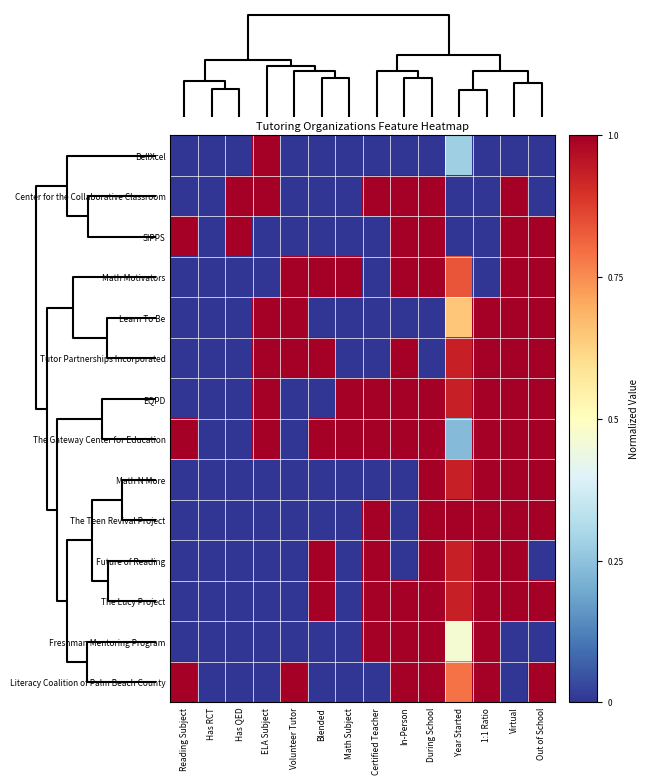

Reading left to right, list all the values displayed in this chart.

BellXcel: Reading Subject=0.0	Has RCT=0.0	Has QED=0.0	ELA Subject=1.0	Volunteer Tutor=0.0	Blended=0.0	Math Subject=0.0	Certified Teacher=0.0	In-Person=0.0	During School=0.0	Year Started=0.3	1:1 Ratio=0.0	Virtual=0.0	Out of School=0.0
Center for the Collaborative Classroom: Reading Subject=0.0	Has RCT=0.0	Has QED=1.0	ELA Subject=1.0	Volunteer Tutor=0.0	Blended=0.0	Math Subject=0.0	Certified Teacher=1.0	In-Person=1.0	During School=1.0	Year Started=0.0	1:1 Ratio=0.0	Virtual=1.0	Out of School=0.0
SIPPS: Reading Subject=1.0	Has RCT=0.0	Has QED=1.0	ELA Subject=0.0	Volunteer Tutor=0.0	Blended=0.0	Math Subject=0.0	Certified Teacher=0.0	In-Person=1.0	During School=1.0	Year Started=0.0	1:1 Ratio=0.0	Virtual=1.0	Out of School=1.0
Math Motivators: Reading Subject=0.0	Has RCT=0.0	Has QED=0.0	ELA Subject=0.0	Volunteer Tutor=1.0	Blended=1.0	Math Subject=1.0	Certified Teacher=0.0	In-Person=1.0	During School=1.0	Year Started=0.8	1:1 Ratio=0.0	Virtual=1.0	Out of School=1.0
Learn To Be: Reading Subject=0.0	Has RCT=0.0	Has QED=0.0	ELA Subject=1.0	Volunteer Tutor=1.0	Blended=0.0	Math Subject=0.0	Certified Teacher=0.0	In-Person=0.0	During School=0.0	Year Started=0.7	1:1 Ratio=1.0	Virtual=1.0	Out of School=1.0
Tutor Partnerships Incorporated: Reading Subject=0.0	Has RCT=0.0	Has QED=0.0	ELA Subject=1.0	Volunteer Tutor=1.0	Blended=1.0	Math Subject=0.0	Certified Teacher=0.0	In-Person=1.0	During School=0.0	Year Started=0.9	1:1 Ratio=1.0	Virtual=1.0	Out of School=1.0
EQPD: Reading Subject=0.0	Has RCT=0.0	Has QED=0.0	ELA Subject=1.0	Volunteer Tutor=0.0	Blended=0.0	Math Subject=1.0	Certified Teacher=1.0	In-Person=1.0	During School=1.0	Year Started=0.9	1:1 Ratio=1.0	Virtual=1.0	Out of School=1.0
The Gateway Center for Education: Reading Subject=1.0	Has RCT=0.0	Has QED=0.0	ELA Subject=1.0	Volunteer Tutor=0.0	Blended=1.0	Math Subject=1.0	Certified Teacher=1.0	In-Person=1.0	During School=1.0	Year Started=0.2	1:1 Ratio=1.0	Virtual=1.0	Out of School=1.0
Math N More: Reading Subject=0.0	Has RCT=0.0	Has QED=0.0	ELA Subject=0.0	Volunteer Tutor=0.0	Blended=0.0	Math Subject=0.0	Certified Teacher=0.0	In-Person=0.0	During School=1.0	Year Started=0.9	1:1 Ratio=1.0	Virtual=1.0	Out of School=1.0
The Teen Revival Project: Reading Subject=0.0	Has RCT=0.0	Has QED=0.0	ELA Subject=0.0	Volunteer Tutor=0.0	Blended=0.0	Math Subject=0.0	Certified Teacher=1.0	In-Person=0.0	During School=1.0	Year Started=1.0	1:1 Ratio=1.0	Virtual=1.0	Out of School=1.0
Future of Reading: Reading Subject=0.0	Has RCT=0.0	Has QED=0.0	ELA Subject=0.0	Volunteer Tutor=0.0	Blended=1.0	Math Subject=0.0	Certified Teacher=1.0	In-Person=0.0	During School=1.0	Year Started=0.9	1:1 Ratio=1.0	Virtual=1.0	Out of School=0.0
The Lucy Project: Reading Subject=0.0	Has RCT=0.0	Has QED=0.0	ELA Subject=0.0	Volunteer Tutor=0.0	Blended=1.0	Math Subject=0.0	Certified Teacher=1.0	In-Person=1.0	During School=1.0	Year Started=0.9	1:1 Ratio=1.0	Virtual=1.0	Out of School=1.0
Freshman Mentoring Program: Reading Subject=0.0	Has RCT=0.0	Has QED=0.0	ELA Subject=0.0	Volunteer Tutor=0.0	Blended=0.0	Math Subject=0.0	Certified Teacher=1.0	In-Person=1.0	During School=1.0	Year Started=0.5	1:1 Ratio=1.0	Virtual=0.0	Out of School=0.0
Literacy Coalition of Palm Beach County: Reading Subject=1.0	Has RCT=0.0	Has QED=0.0	ELA Subject=0.0	Volunteer Tutor=1.0	Blended=0.0	Math Subject=0.0	Certified Teacher=0.0	In-Person=1.0	During School=1.0	Year Started=0.8	1:1 Ratio=1.0	Virtual=0.0	Out of School=1.0